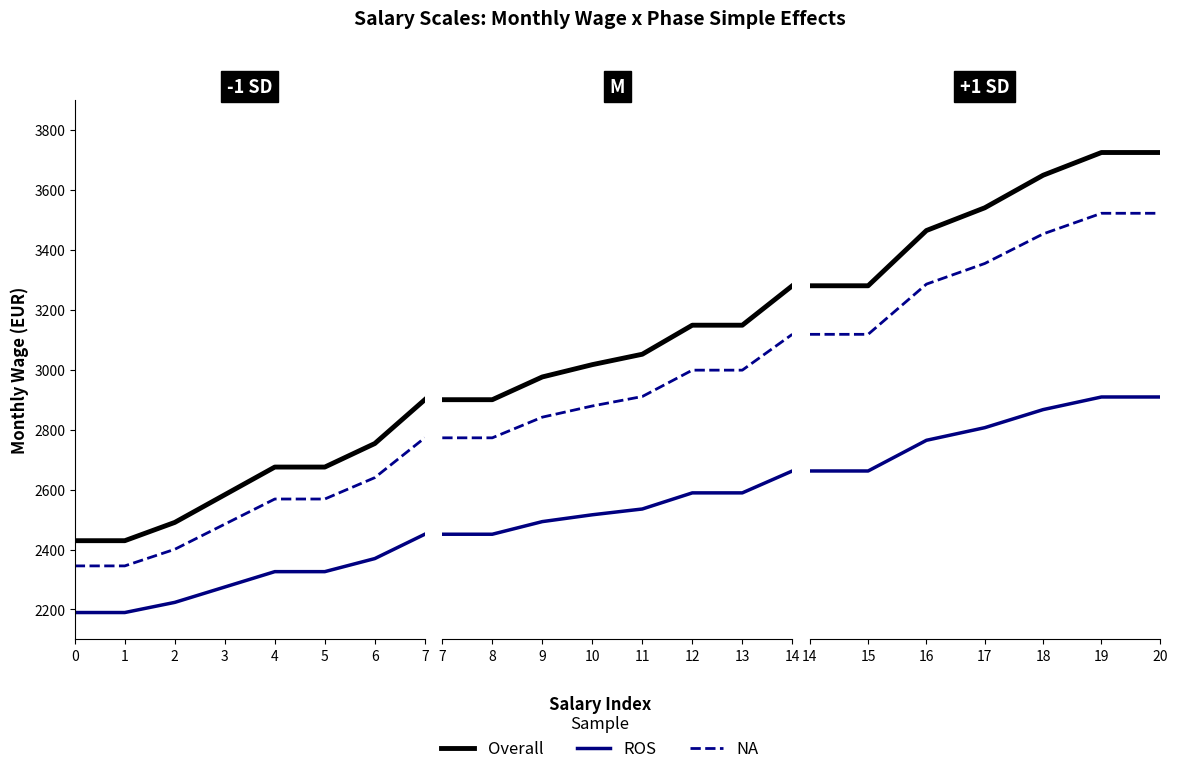

What are all the series names shown in the legend?

Overall, ROS, NA